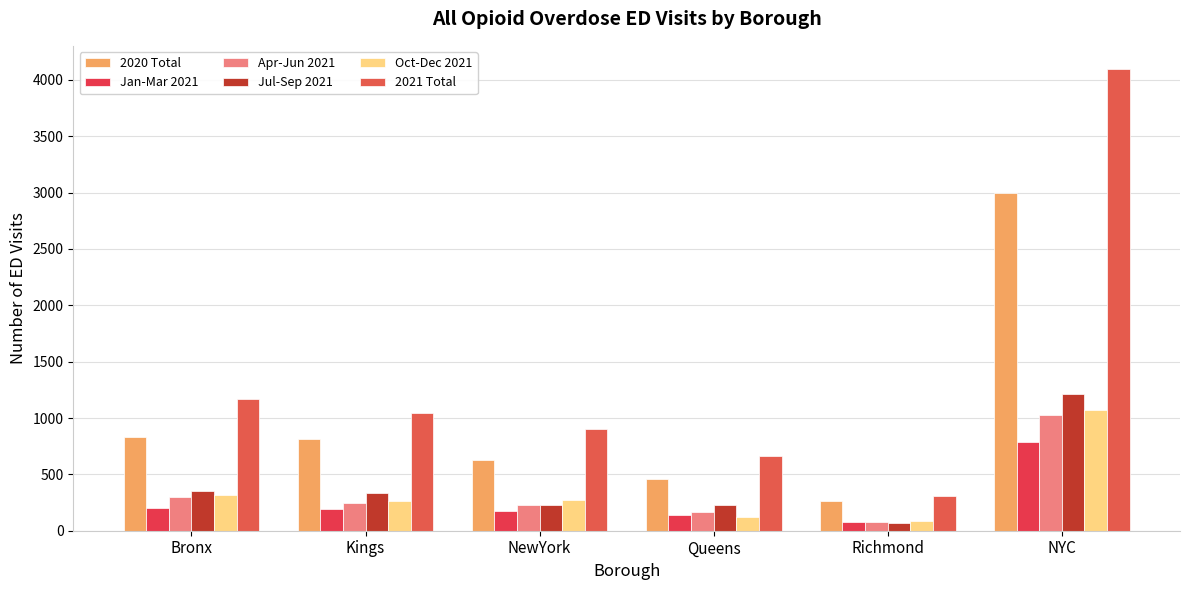

How many bars are there in total?

36